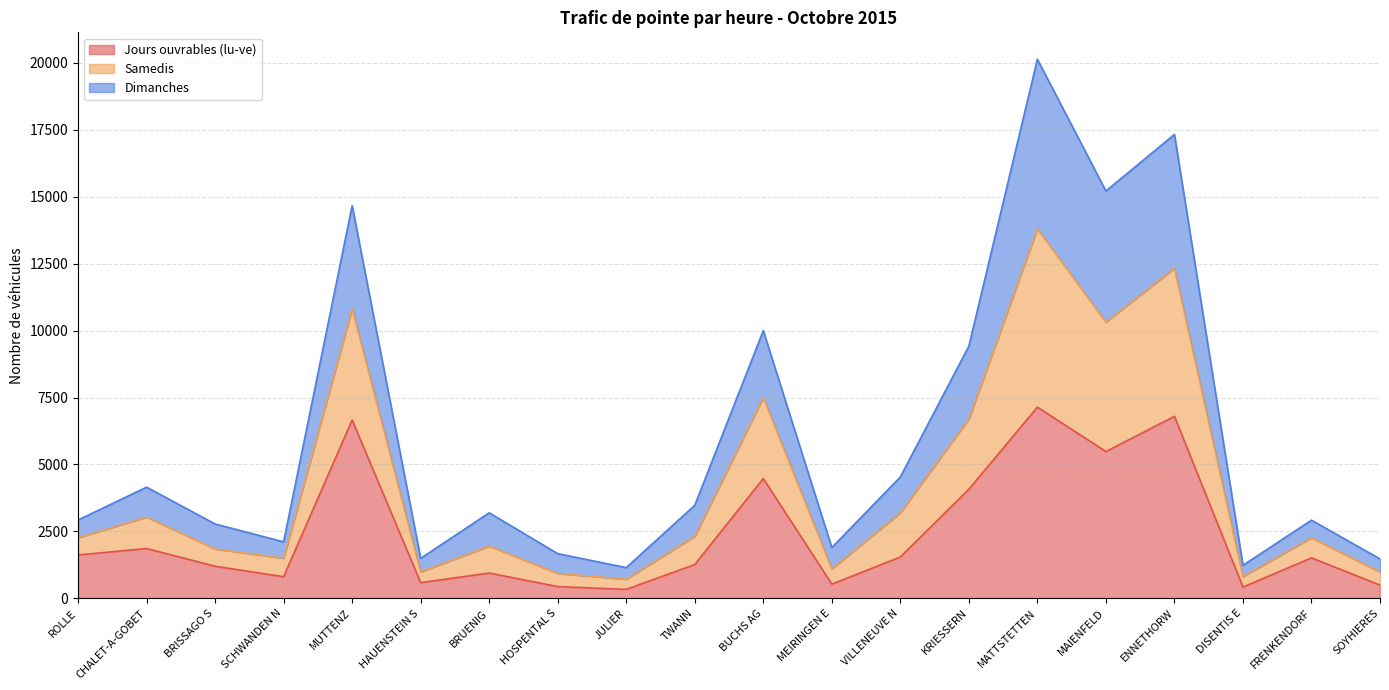

What is the greatest value displayed?

20135